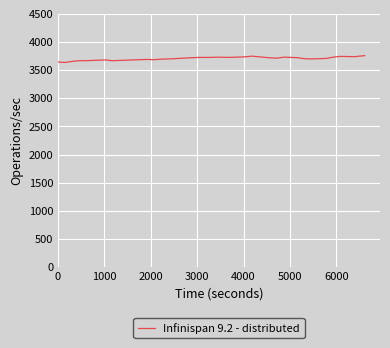

What is the greatest value displayed?

3757.5